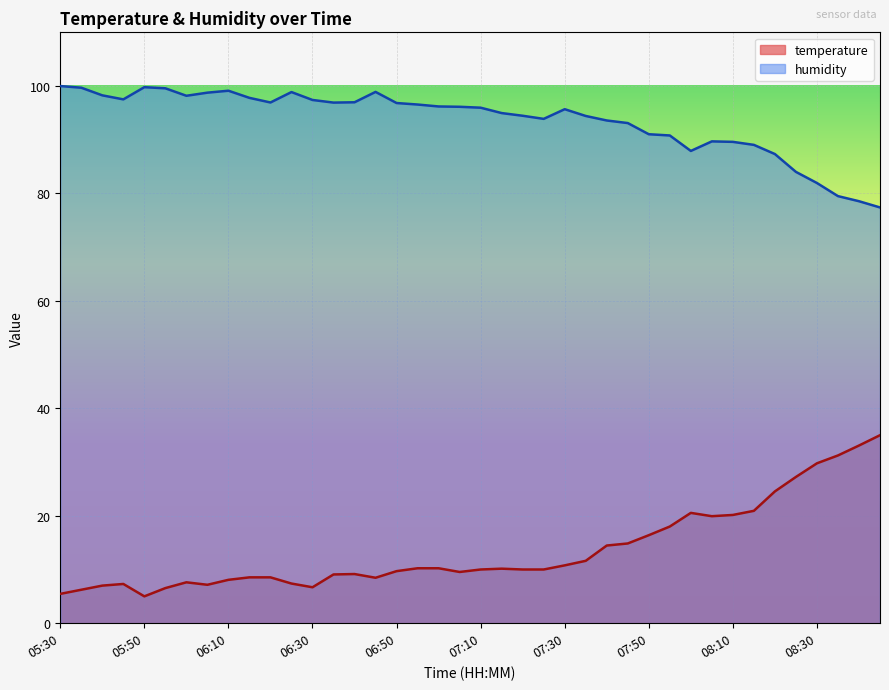

At which category does temperature reach its first local valley?

05:50